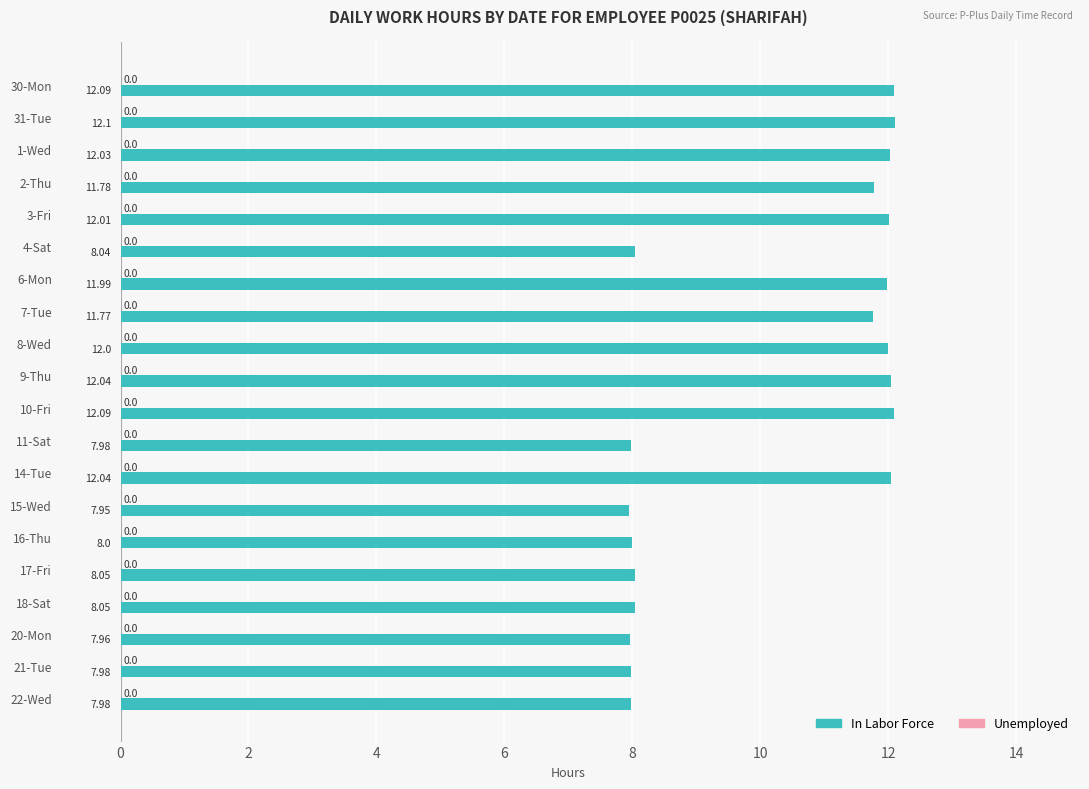

What is the sum of the values at 9-Thu and 31-Tue?

24.1